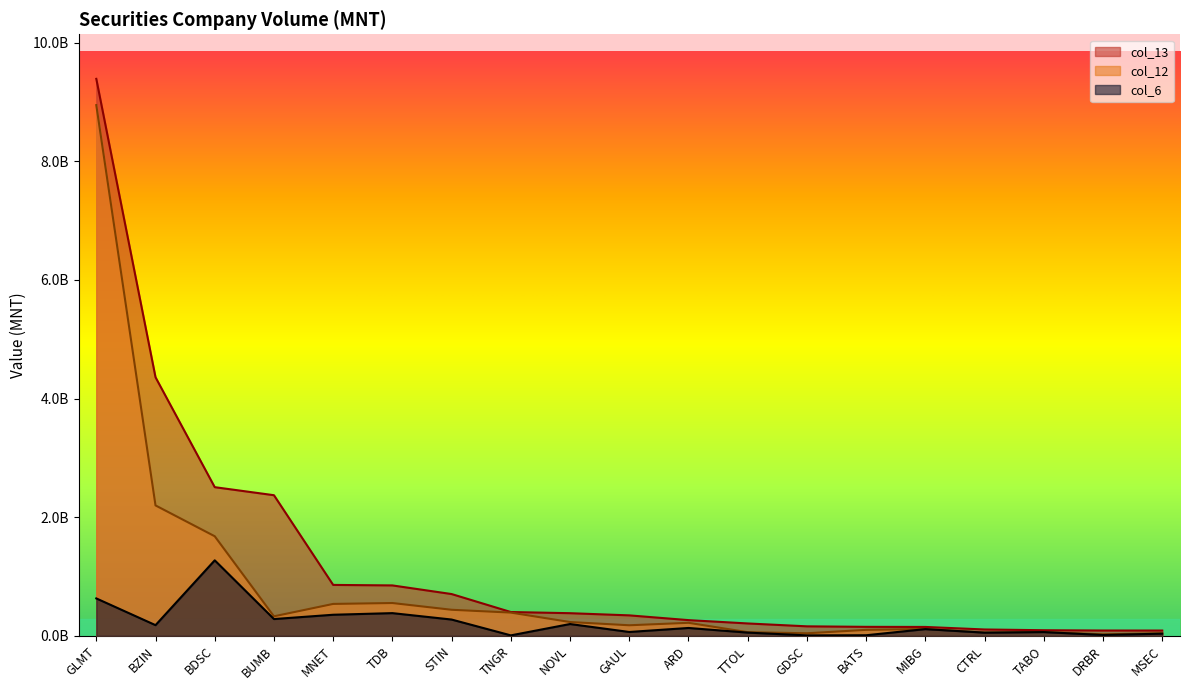

What is the sum of the col_12 values at NOVL and TTOL?

293532710.8